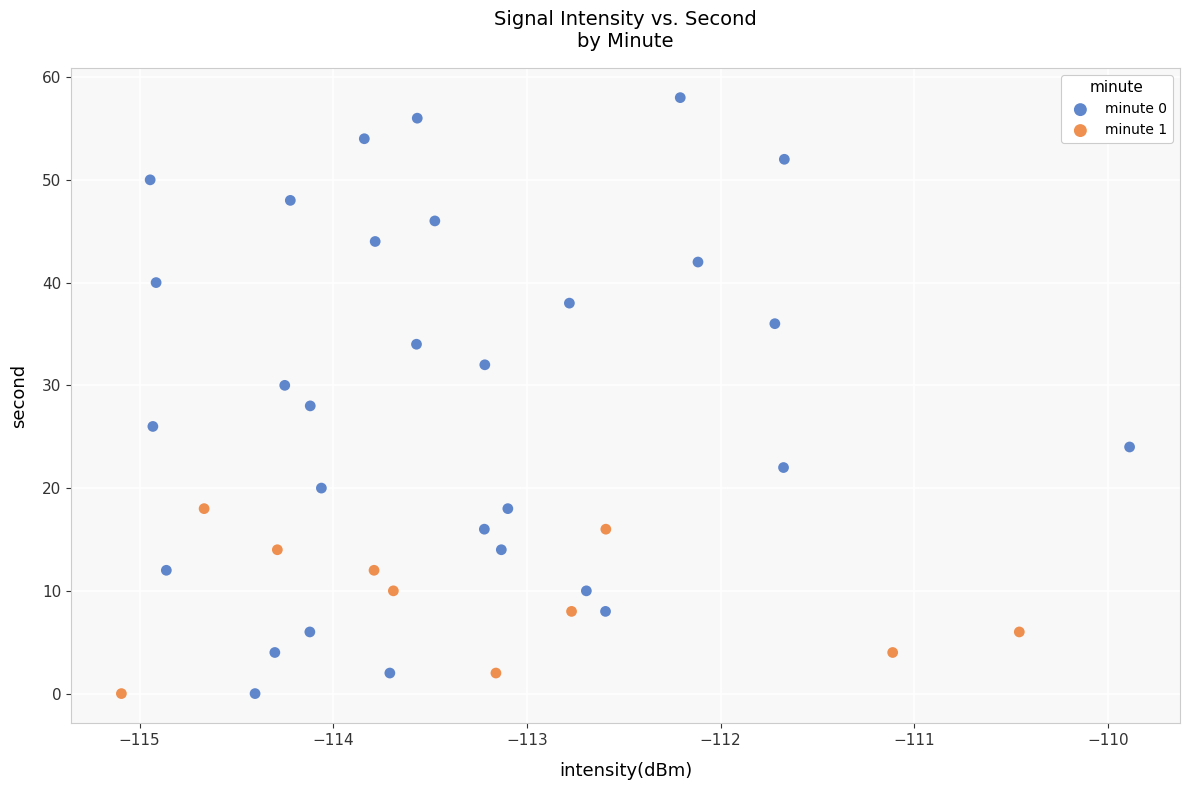

Which series has the widest spread of Y values?

minute 0